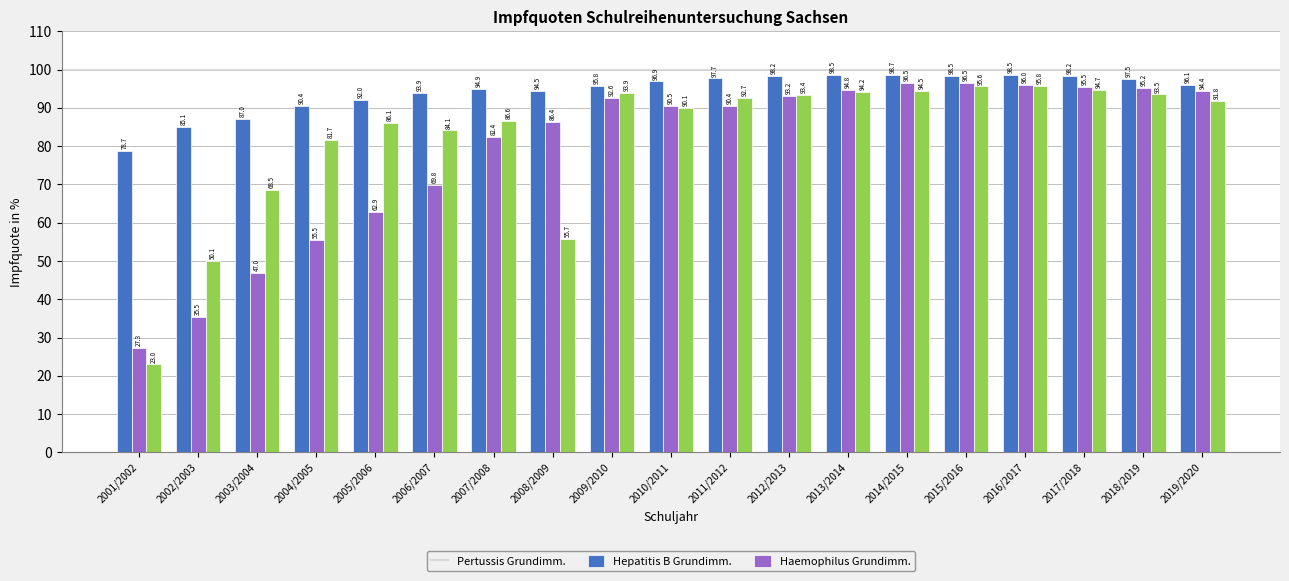

How many groups of bars are there?

19